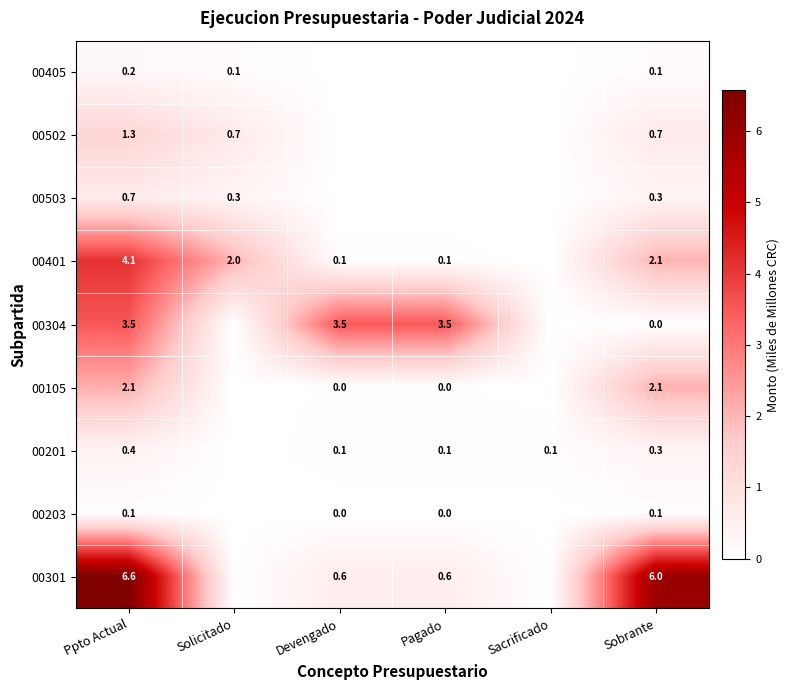

The value of 00203 at Ppto Actual is 0.1. True or false?

True